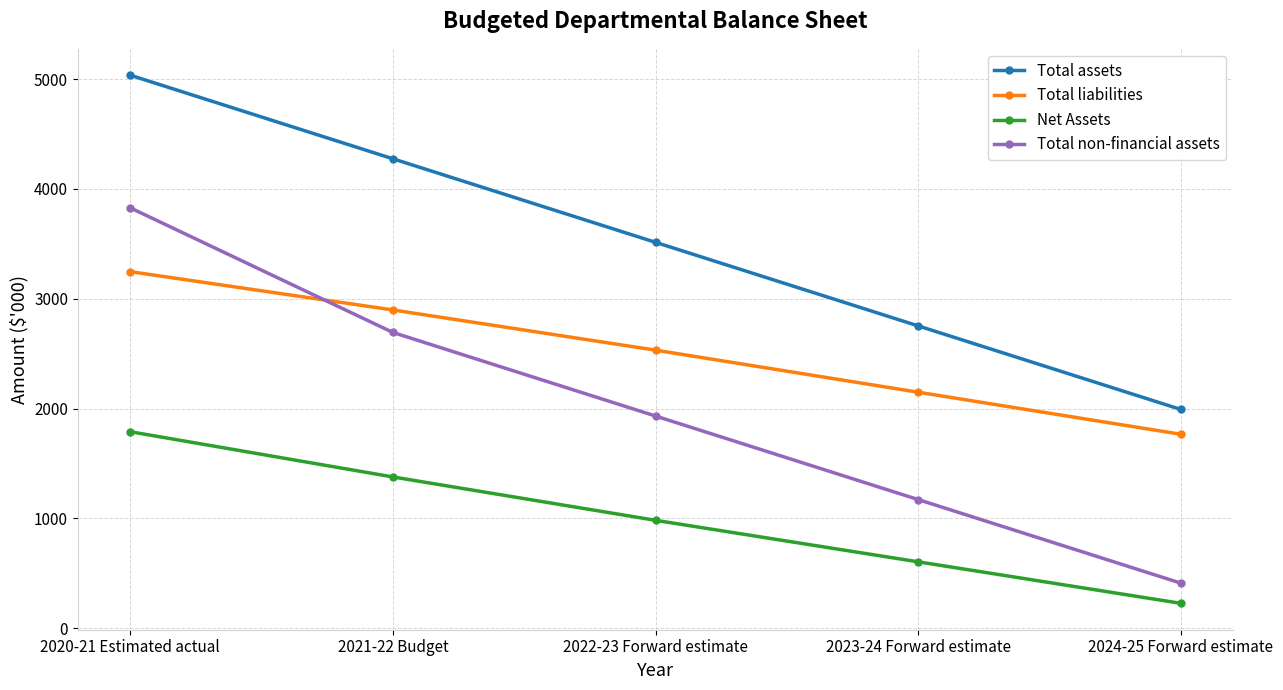

Where does the Total non-financial assets series first go above 1932?

2020-21 Estimated actual